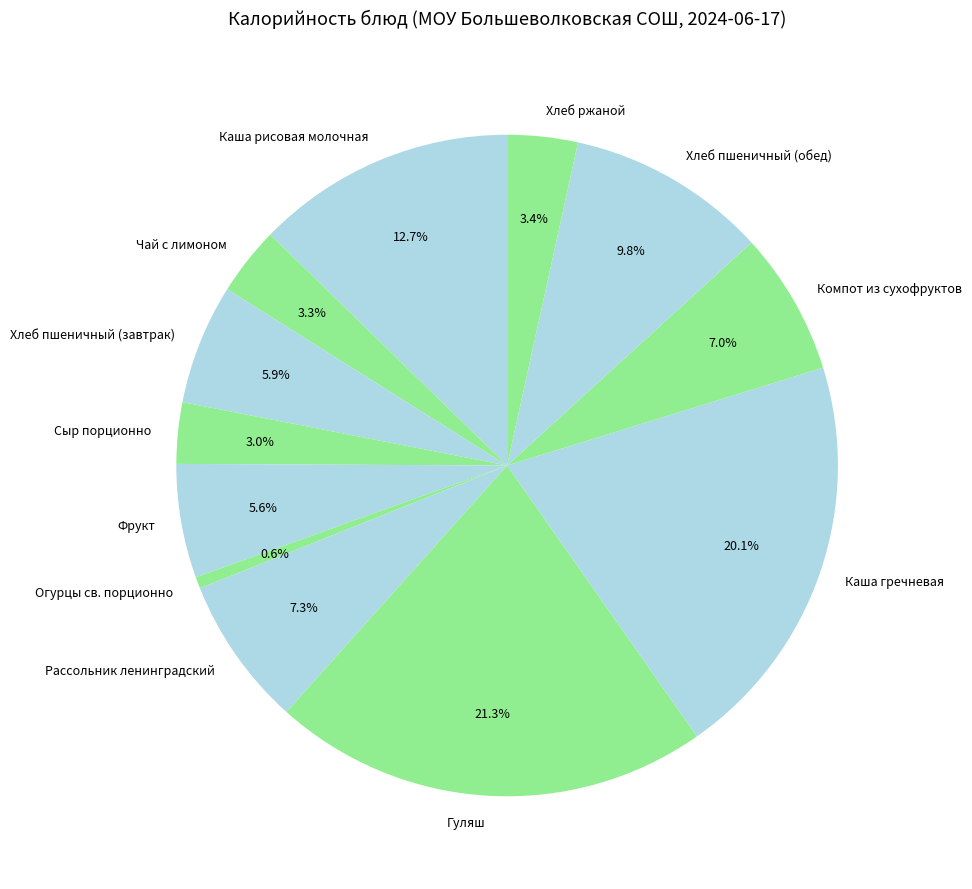

To the nearest percent, what is the combined percentage of Фрукт and Компот из сухофруктов?

13%